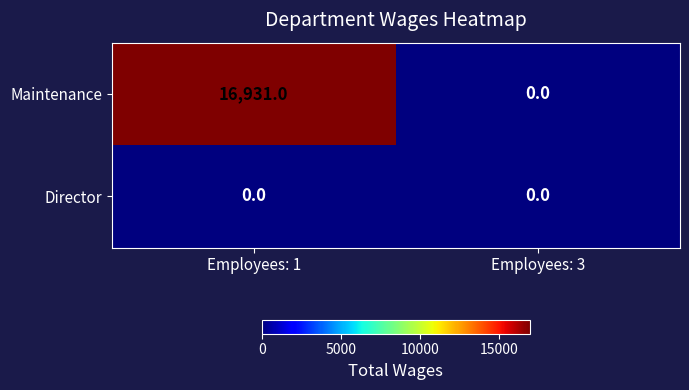

Between Employees: 1 and Employees: 3, which series saw the biggest shift?

Maintenance